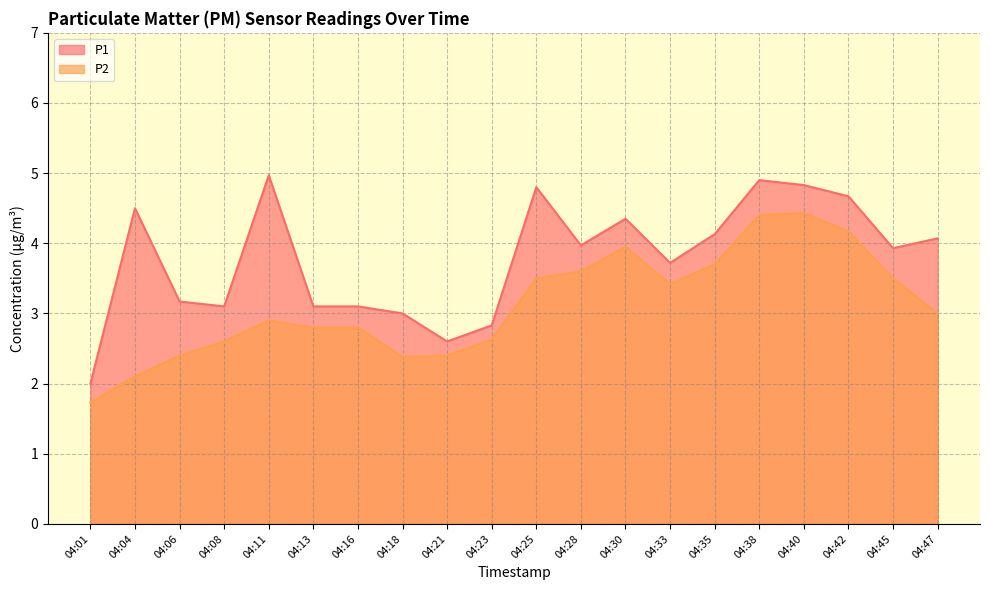

Reading left to right, what are all the values shown in this chart?

P1: 2.0	4.5	3.2	3.1	5.0	3.1	3.1	3.0	2.6	2.8	4.8	4.0	4.3	3.7	4.1	4.9	4.8	4.7	3.9	4.1
P2: 1.7	2.1	2.4	2.6	2.9	2.8	2.8	2.4	2.4	2.6	3.5	3.6	4.0	3.4	3.7	4.4	4.4	4.2	3.5	3.0